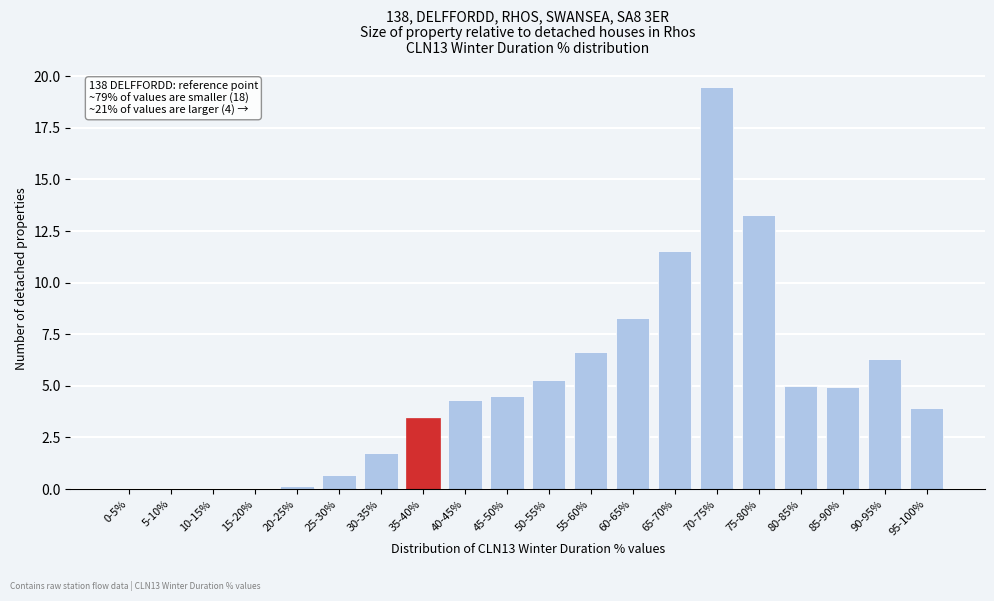

Is it true that the value at 80-85% is 8.3?

False